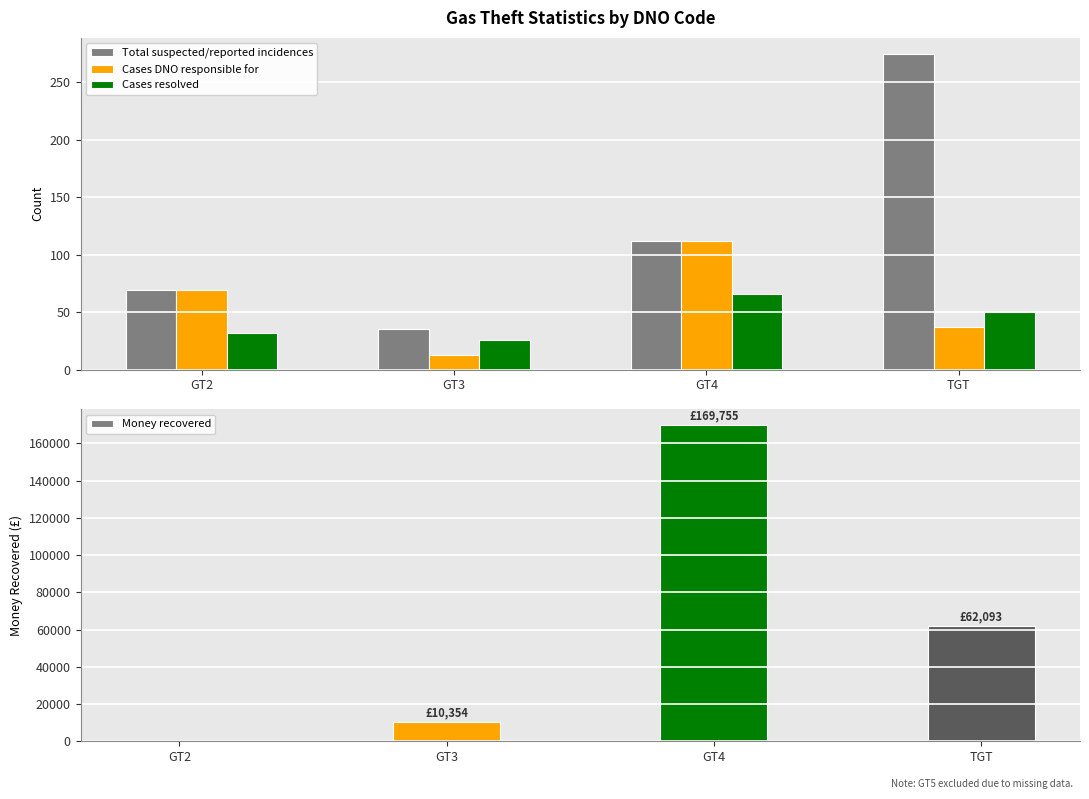

Does the chart contain stacked bars?

No